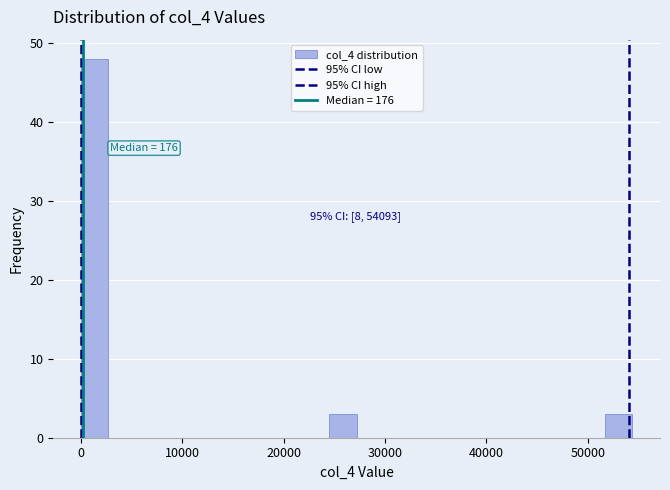

Around what value on the x-axis is the tallest bar? Give the approximate position of its centre, as read against the axis.

1000